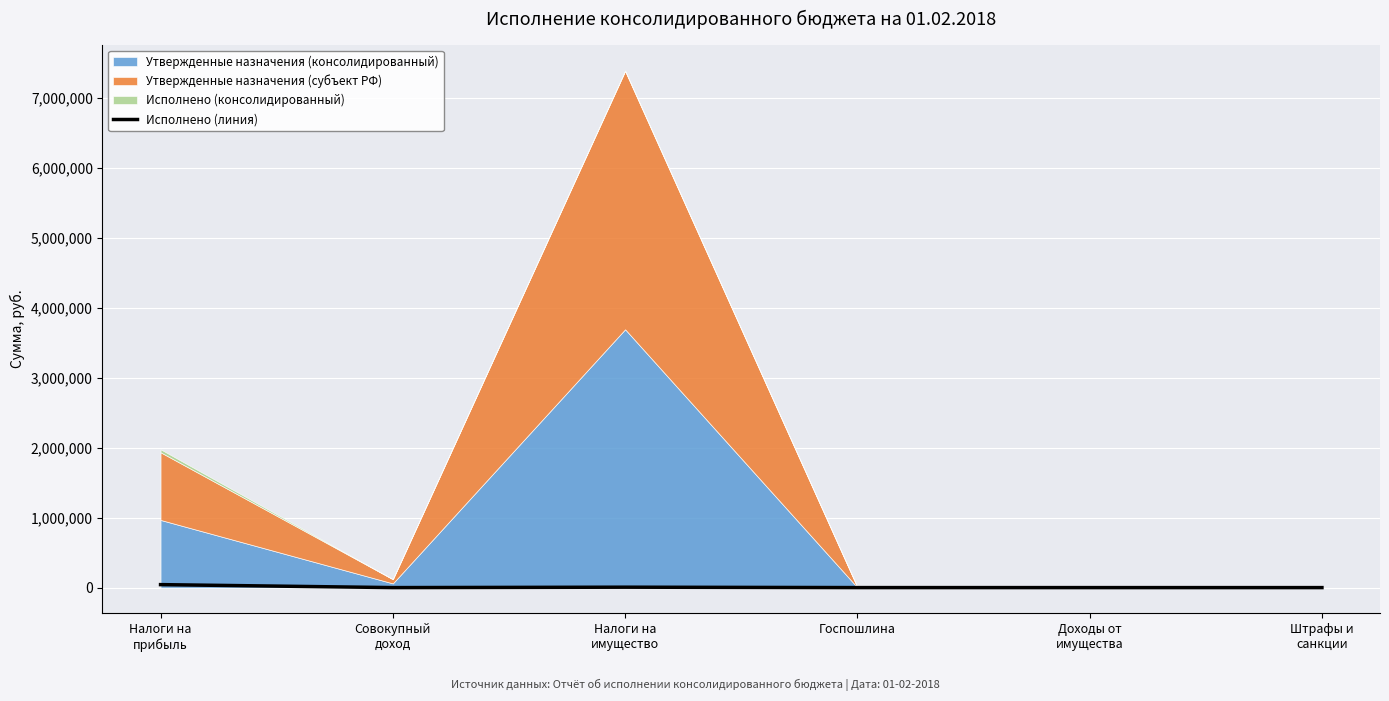

Between Штрафы и
санкции and Налоги на
имущество, which is larger?

Налоги на
имущество